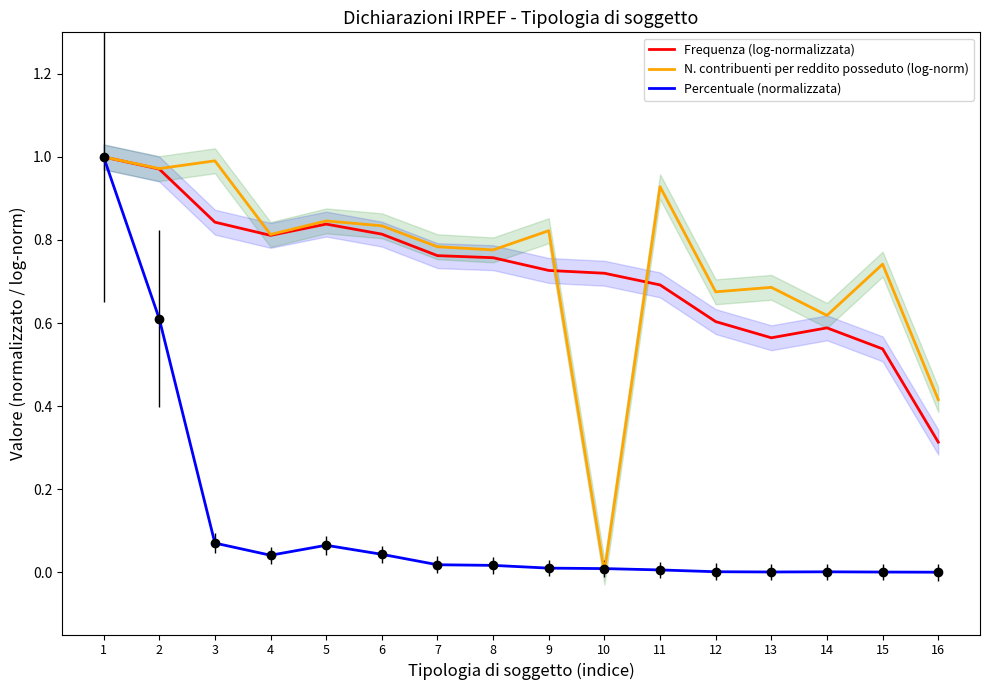

Reading right to left, what are all the values shown in this chart?

Frequenza (log-normalizzata): 0.3	0.5	0.6	0.6	0.6	0.7	0.7	0.7	0.8	0.8	0.8	0.8	0.8	0.8	1.0	1.0
N. contribuenti per reddito posseduto (log-norm): 0.4	0.7	0.6	0.7	0.7	0.9	0.0	0.8	0.8	0.8	0.8	0.8	0.8	1.0	1.0	1.0
Percentuale (normalizzata): 0.0	0.0	0.0	0.0	0.0	0.0	0.0	0.0	0.0	0.0	0.0	0.1	0.0	0.1	0.6	1.0